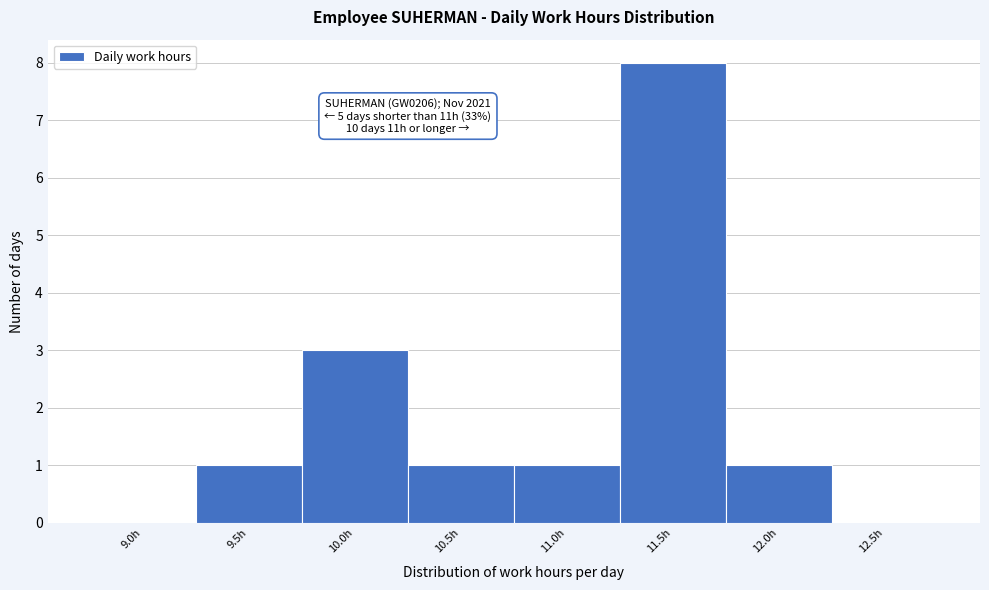

Reading right to left, transcribe all the data shown in this chart.

12.5h=0	12.0h=1	11.5h=8	11.0h=1	10.5h=1	10.0h=3	9.5h=1	9.0h=0